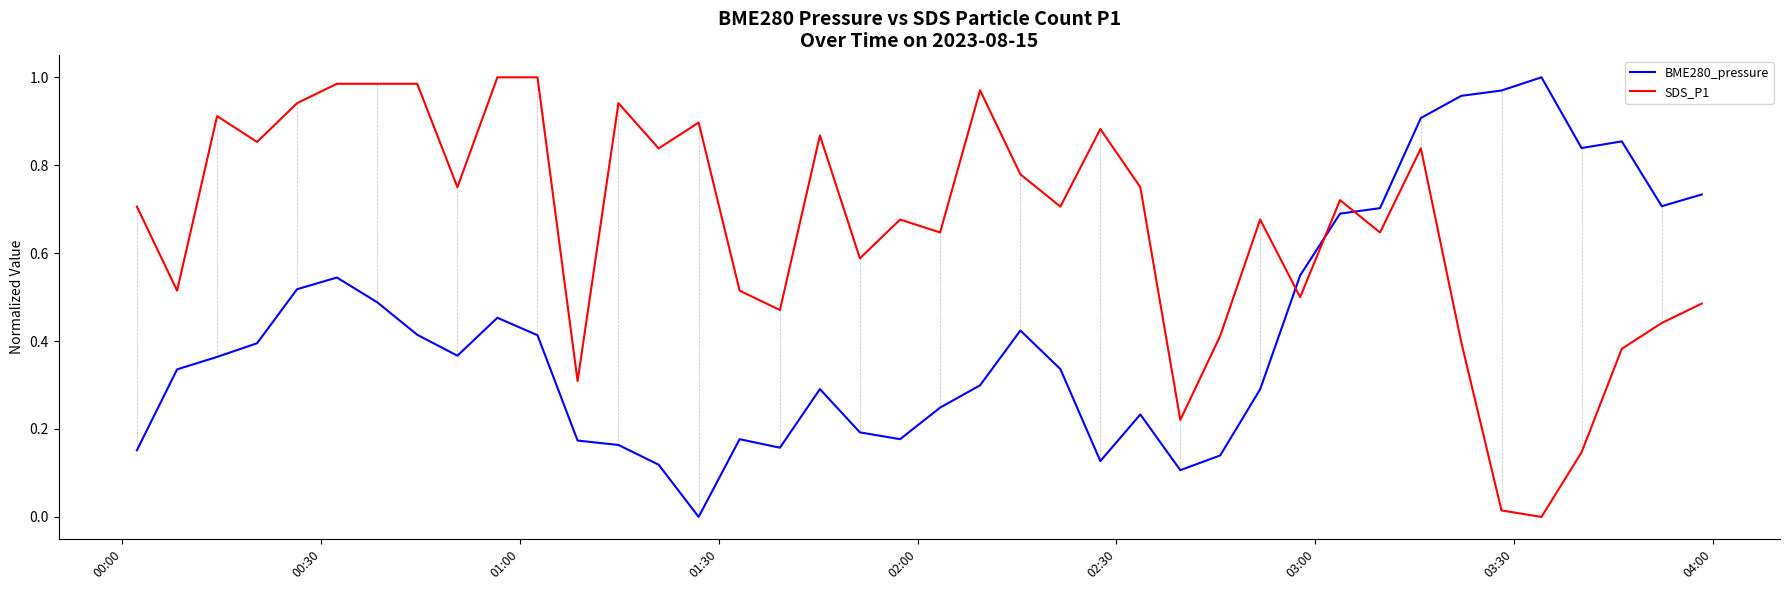

True or false: BME280_pressure and SDS_P1 intersect in this chart.

True